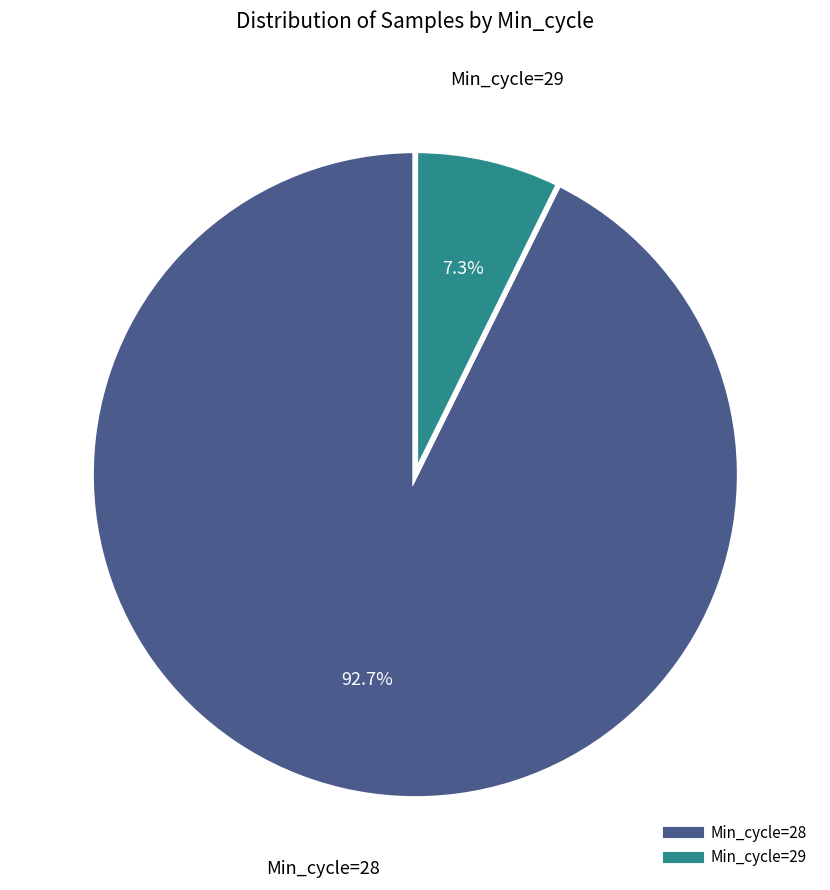

Does any single category account for the majority?

Yes